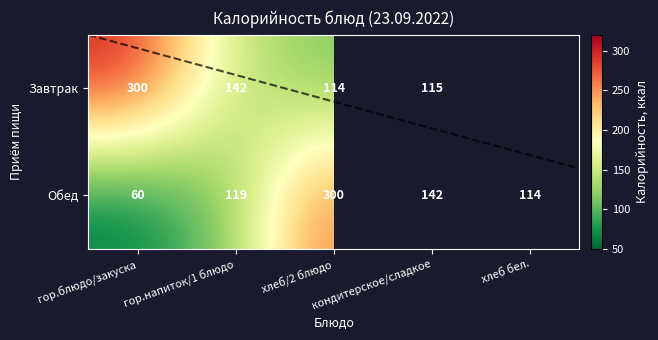

Which has a higher value, гор.блюдо/закуска or хлеб/2 блюдо?

гор.блюдо/закуска